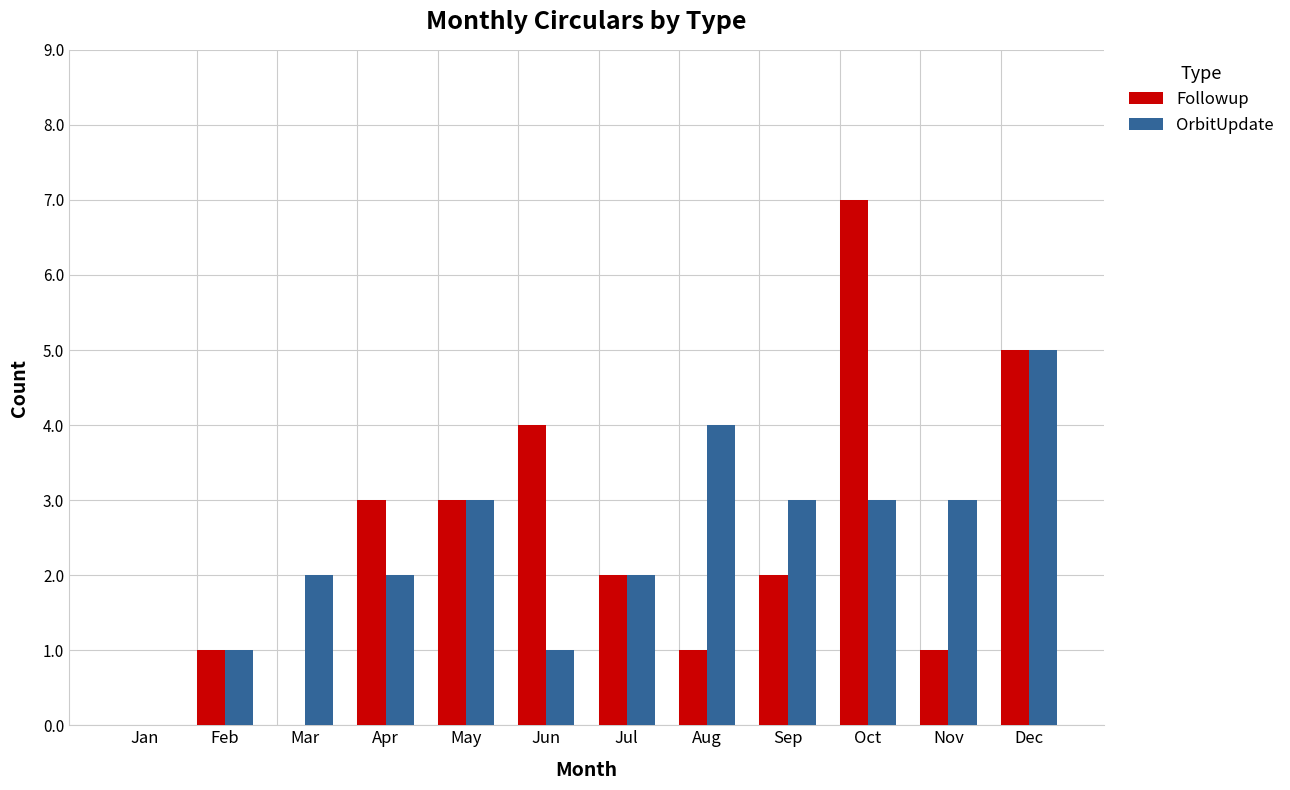

The Followup series shows 4 at Jun. True or false?

True